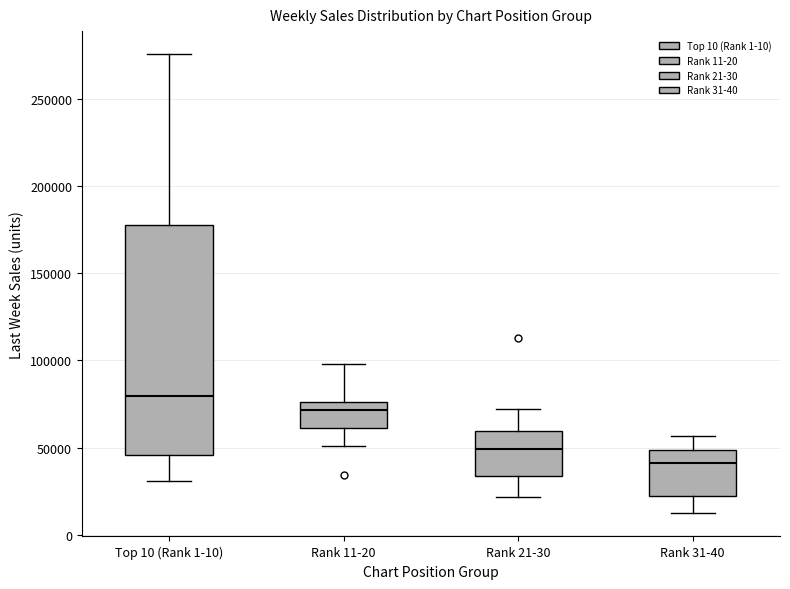

Reading left to right, transcribe this box plot: for each box, give where its median line is, the range the box spans, and where its two whiskers end, as read against the y-axis. The values are not printed on the chart, so give them approximately, as read against the axis.

Top 10 (Rank 1-10): median 80000, box 45000 to 175000, whiskers 30000 to 275000
Rank 11-20: median 70000, box 60000 to 75000, whiskers 50000 to 100000
Rank 21-30: median 50000, box 35000 to 60000, whiskers 20000 to 70000
Rank 31-40: median 40000, box 20000 to 50000, whiskers 10000 to 55000